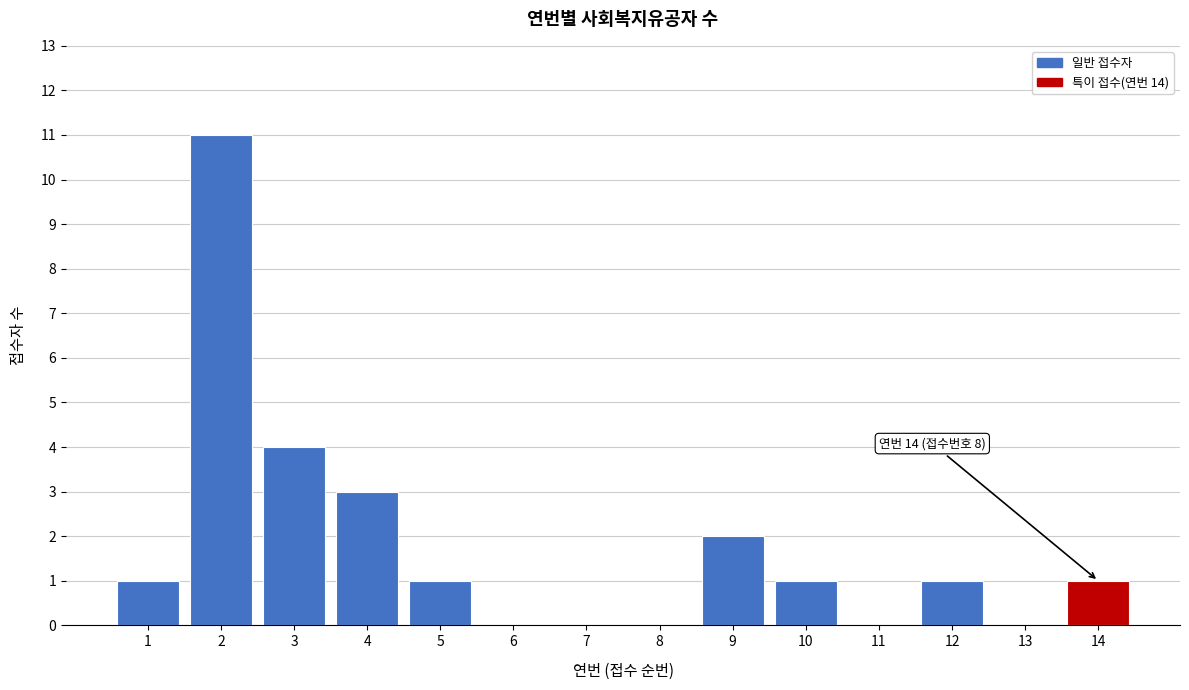

Reading left to right, transcribe all the data shown in this chart.

1=1	2=11	3=4	4=3	5=1	6=0	7=0	8=0	9=2	10=1	11=0	12=1	13=0	14=1